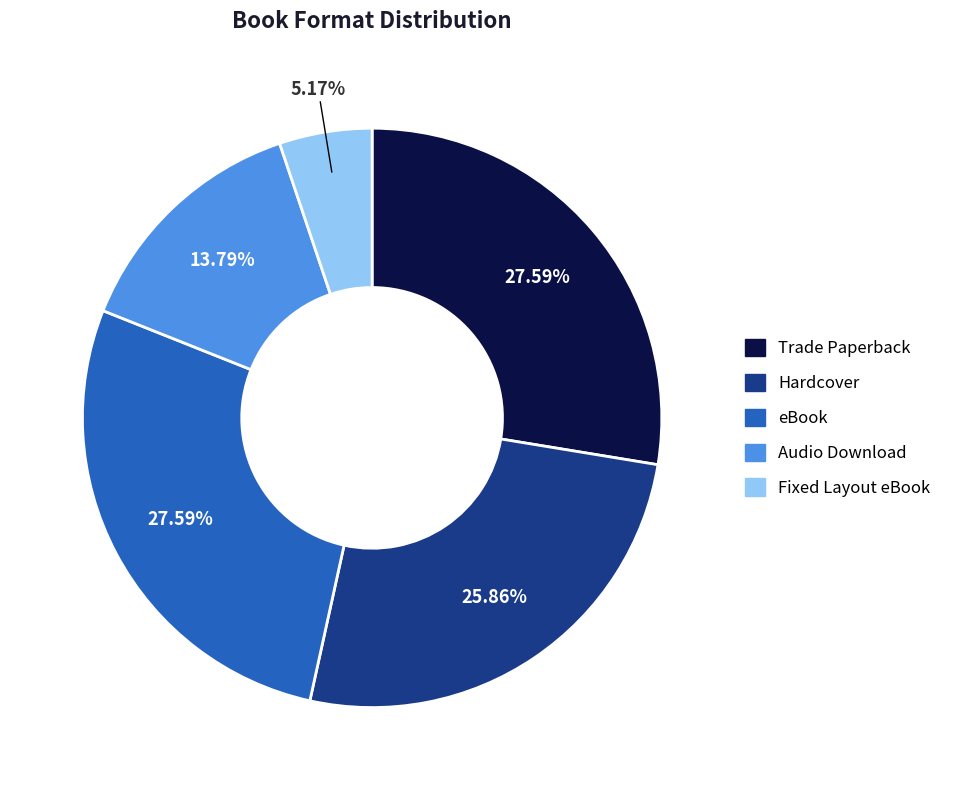

Which category has the smallest portion of the pie?

Fixed Layout eBook